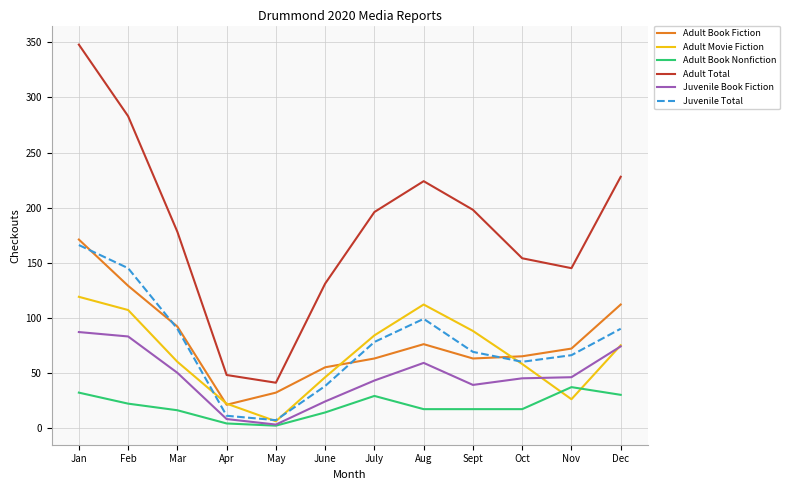

Which series has the largest total across all categories?

Adult Total